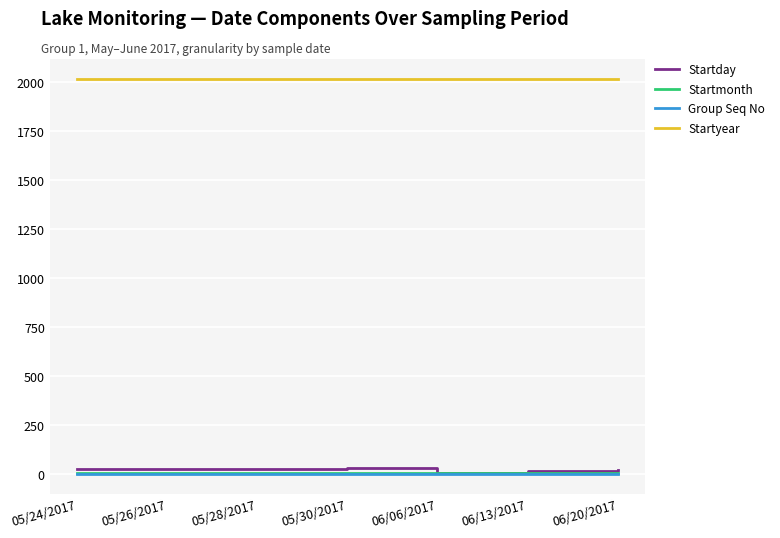

What is the difference between the highest and lowest values at 05/28/2017?

2016